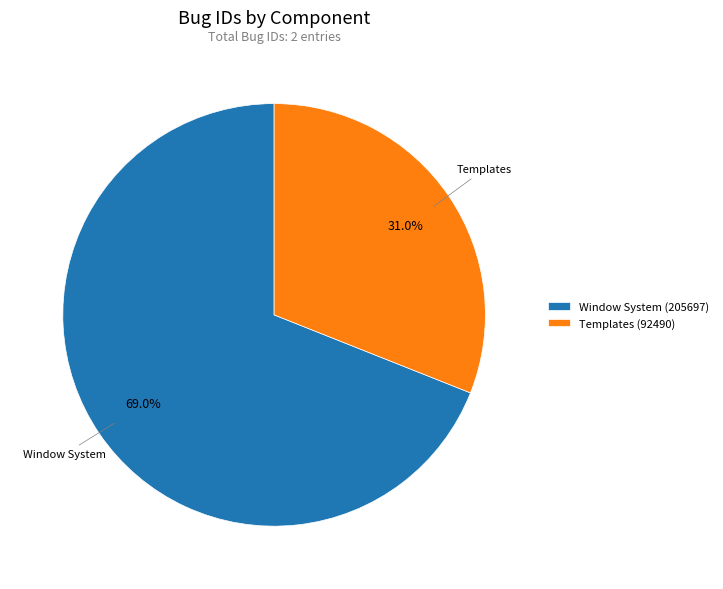

Which slice is the smallest?

Templates